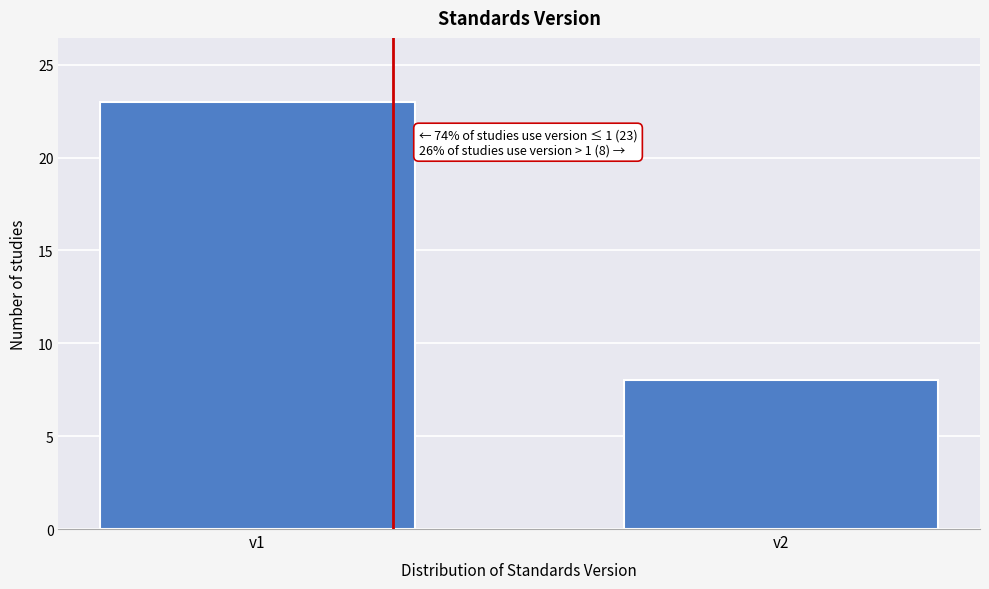

Reading left to right, extract all data points from this chart.

23	8